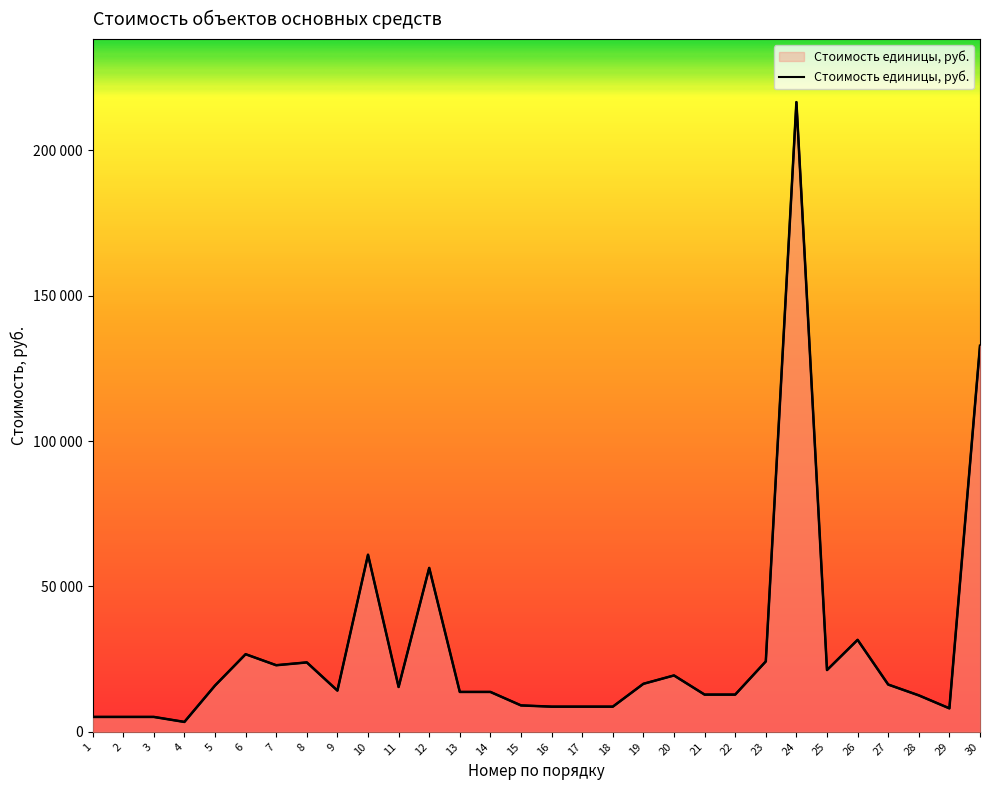

Rank the categories by value from highest to lowest.

24, 30, 10, 12, 26, 6, 23, 8, 7, 25, 20, 19, 27, 5, 11, 9, 13, 14, 21, 22, 28, 15, 16, 17, 18, 29, 1, 2, 3, 4